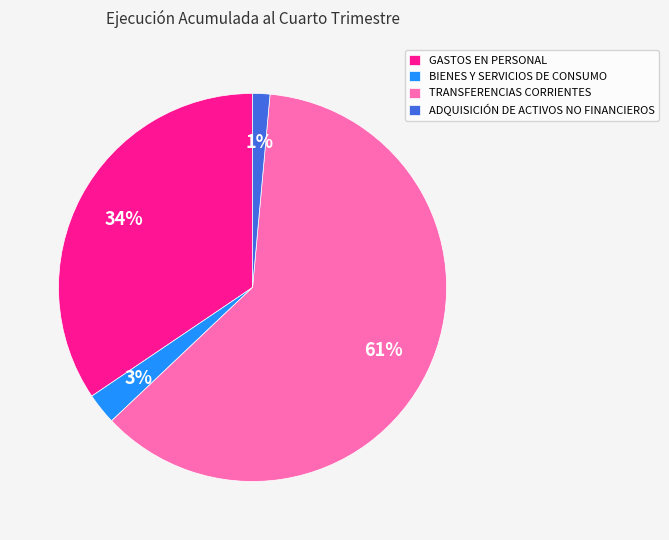

Is there a majority slice in this chart?

Yes